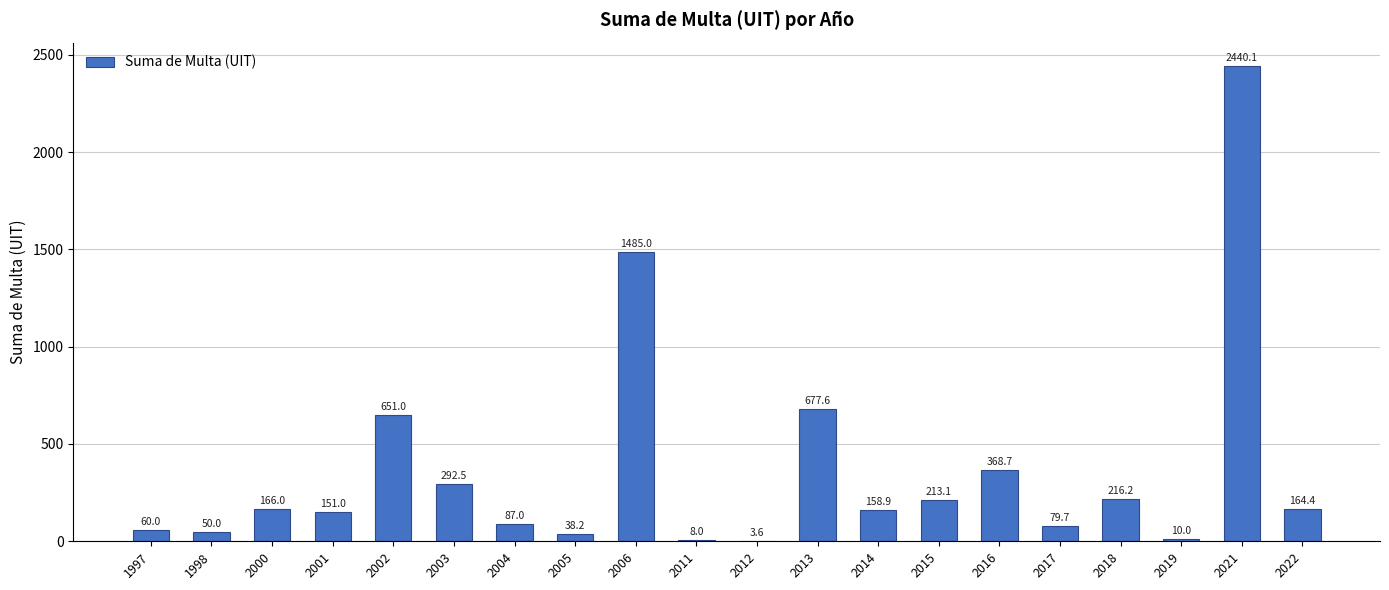

Where is the data nearest to the value 1221?

2006